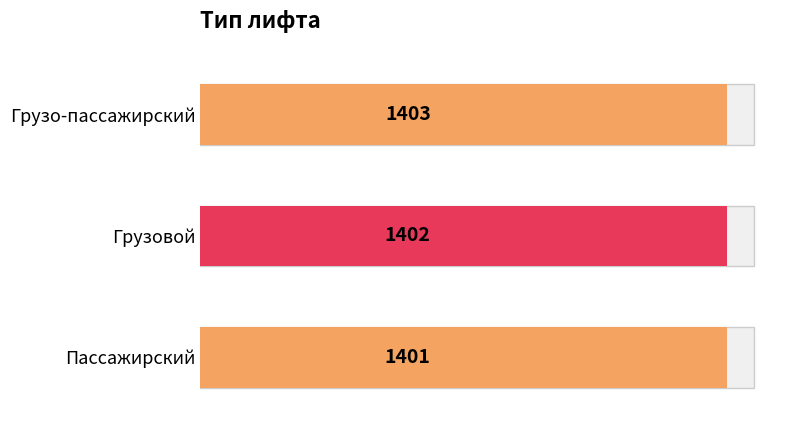

What is the change in value from Пассажирский to Грузовой?

+1